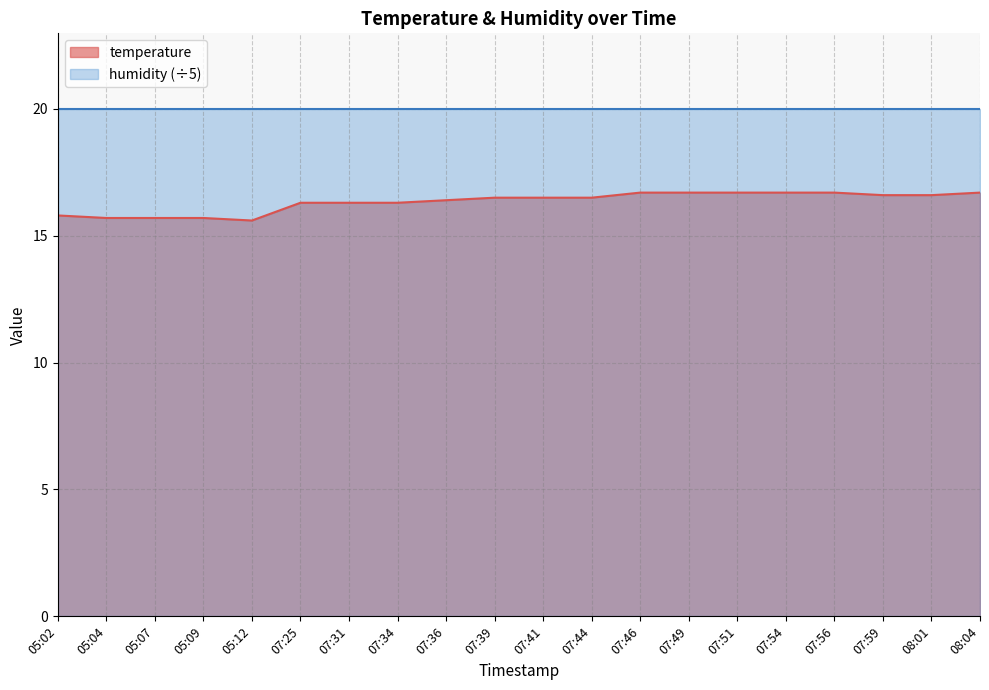

What is the change in value from 07:34 to 07:59?

+0.3